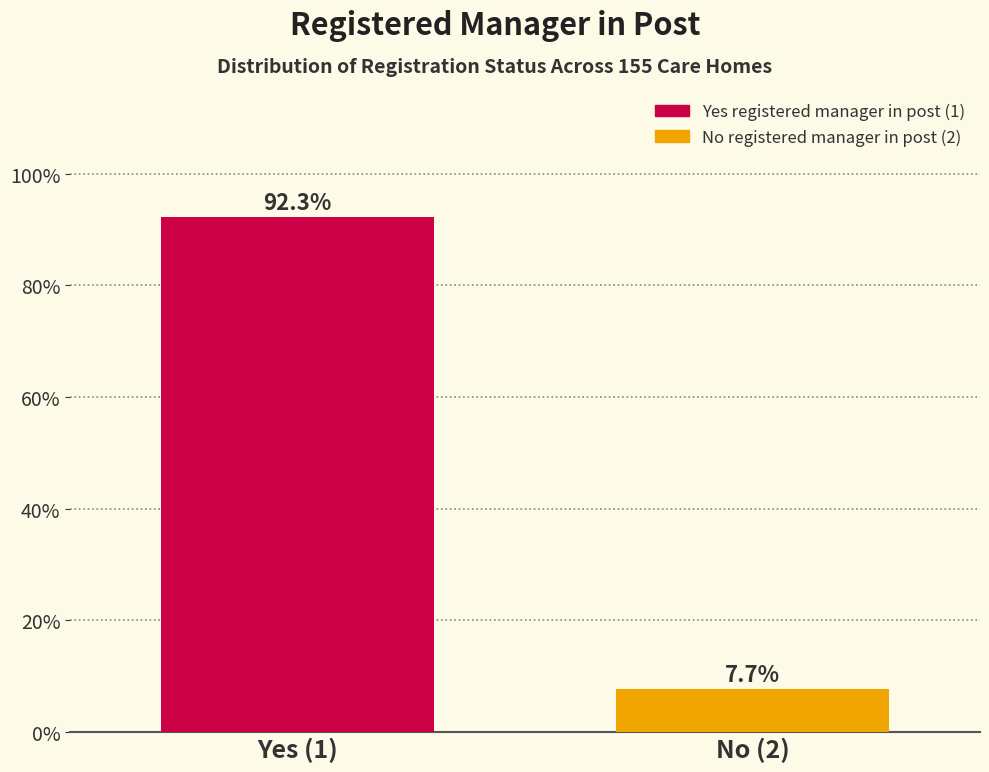

Reading left to right, list all the values displayed in this chart.

Yes (1)=92.3	No (2)=7.7